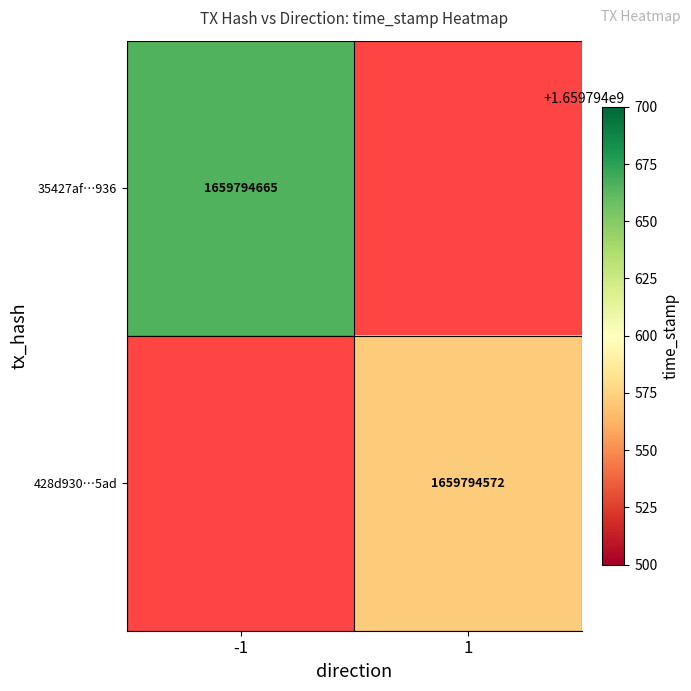

Is the value of 35427af1451635d12cb9343978279ad33049936 at time_stamp greater than the value of 428d930b4bab2f22845baf4e099ad4f2eec55ad at time_stamp?

Yes